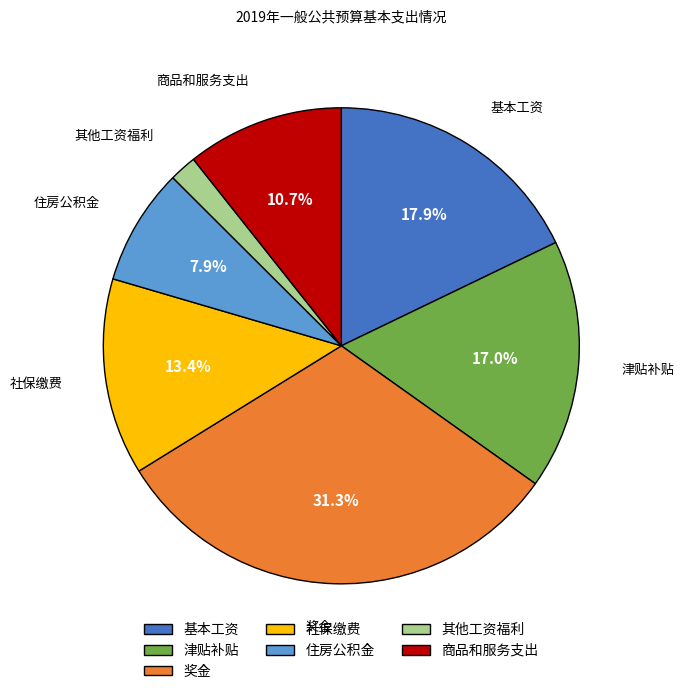

Rank the categories by value from lowest to highest.

其他工资福利, 住房公积金, 商品和服务支出, 社保缴费, 津贴补贴, 基本工资, 奖金